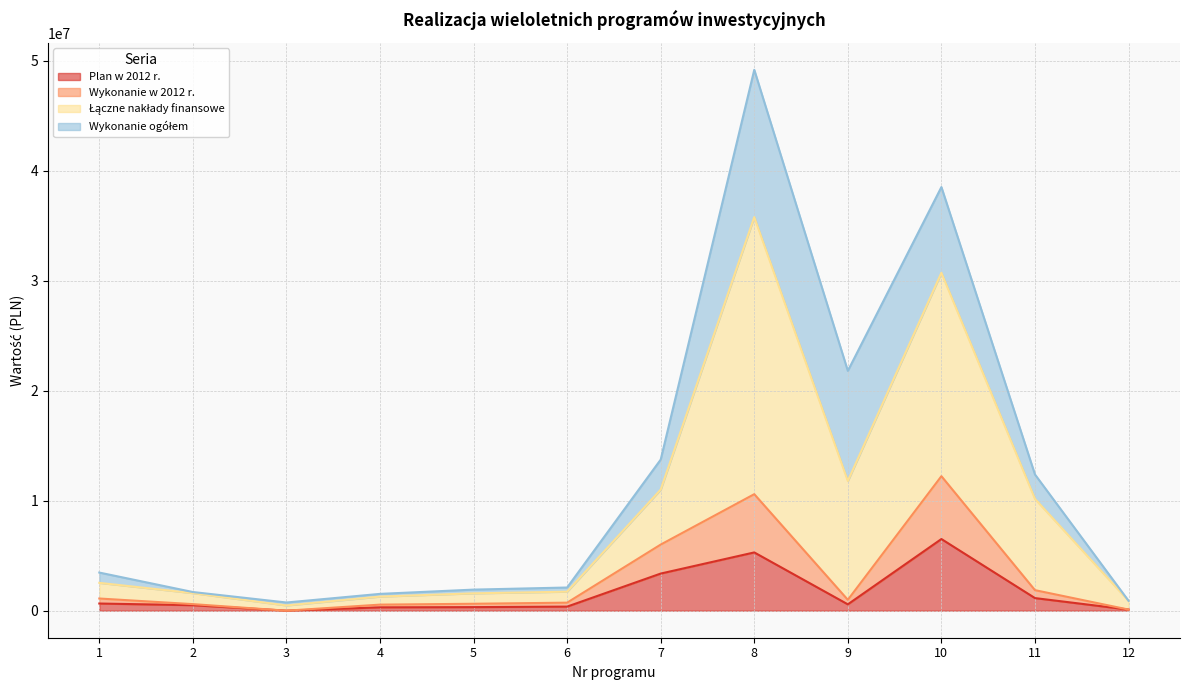

At which category is the sum across all series the highest?

8